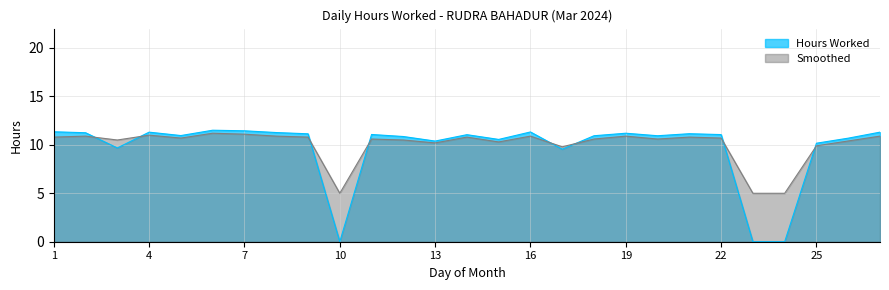

What is the difference between the maximum and minimum values in the Hours Worked series?

11.5